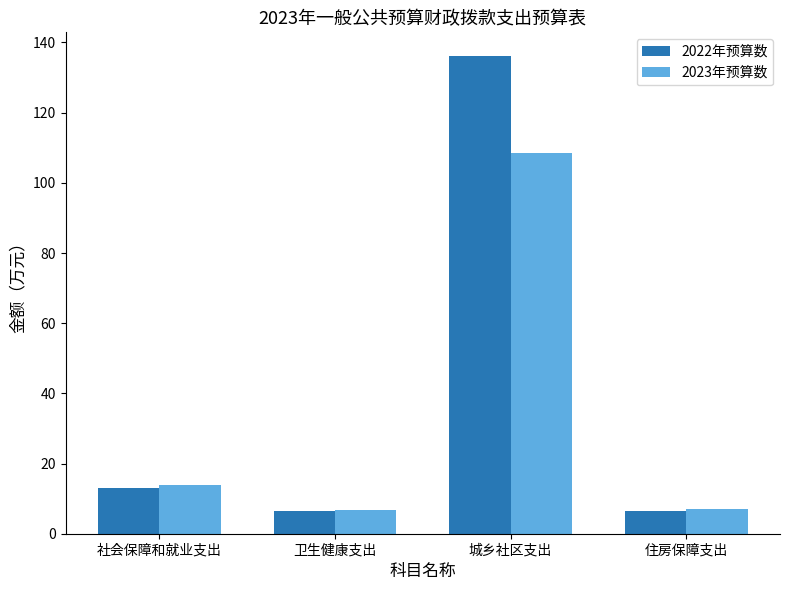

At which category is the sum across all series the highest?

城乡社区支出